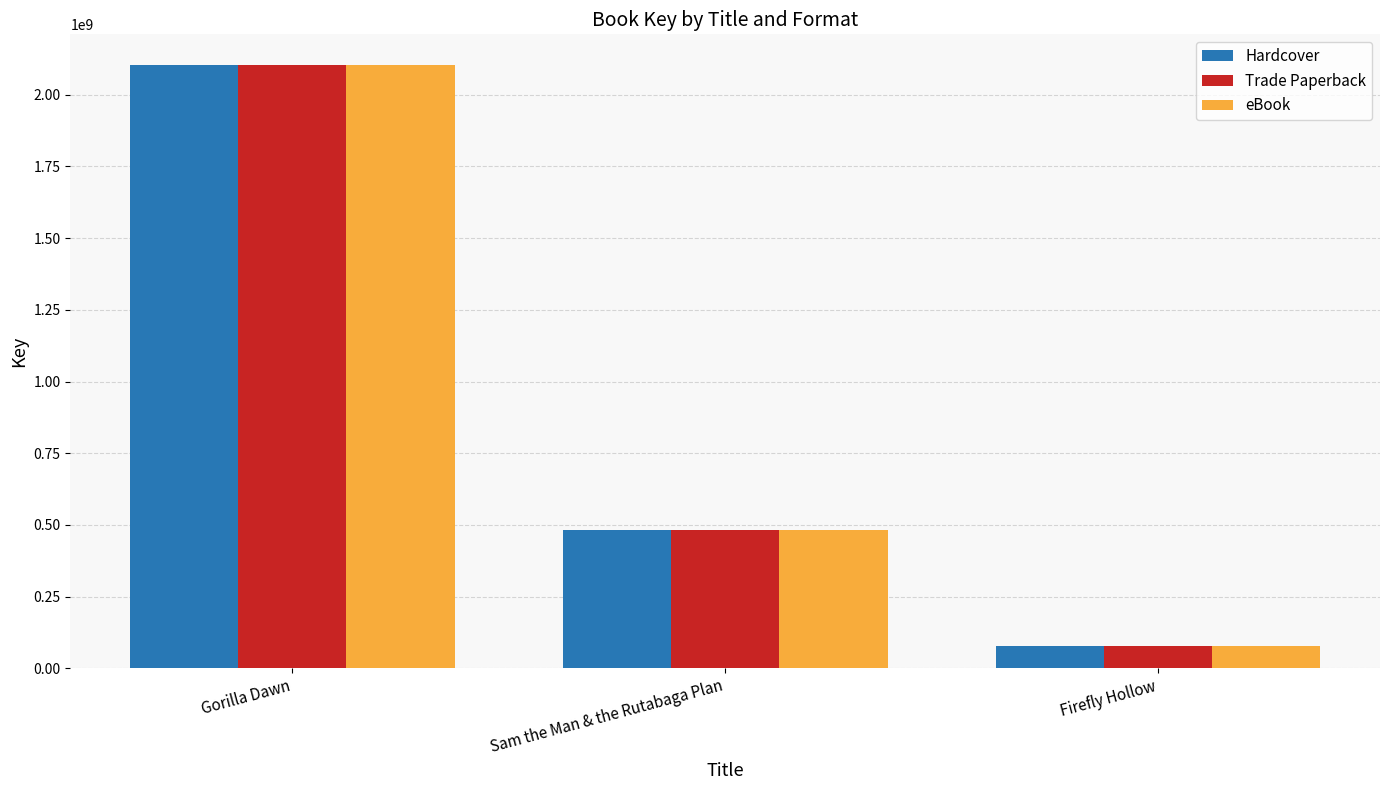

What is the label of the 3rd bar from the left?

Firefly Hollow